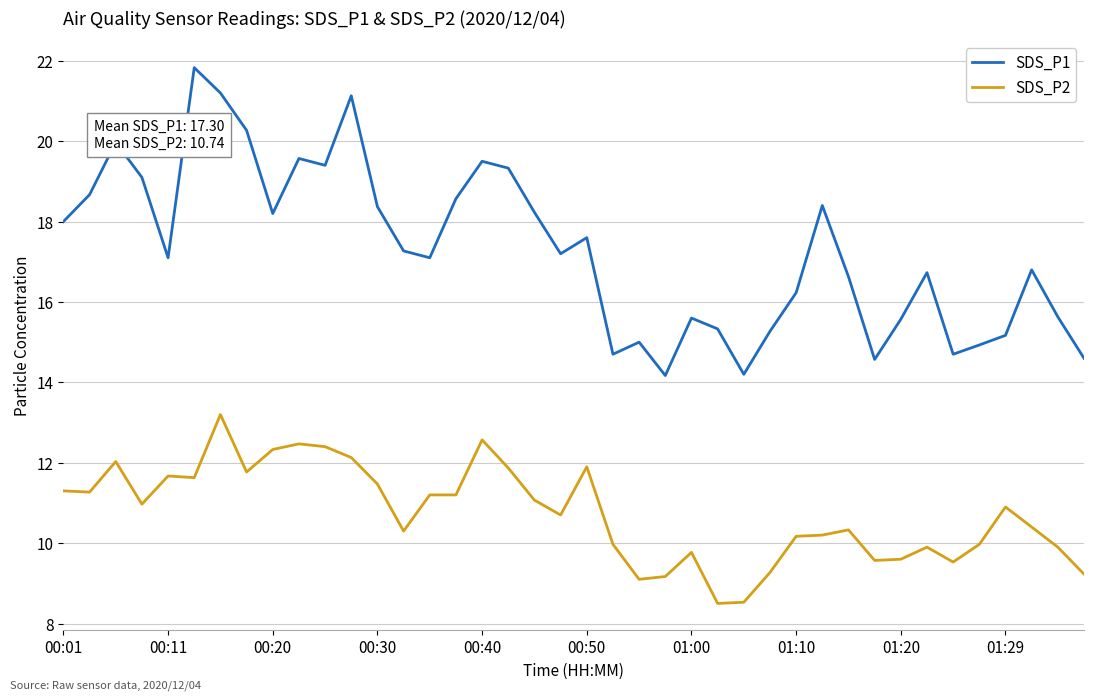

Which series has the widest spread of values?

SDS_P1